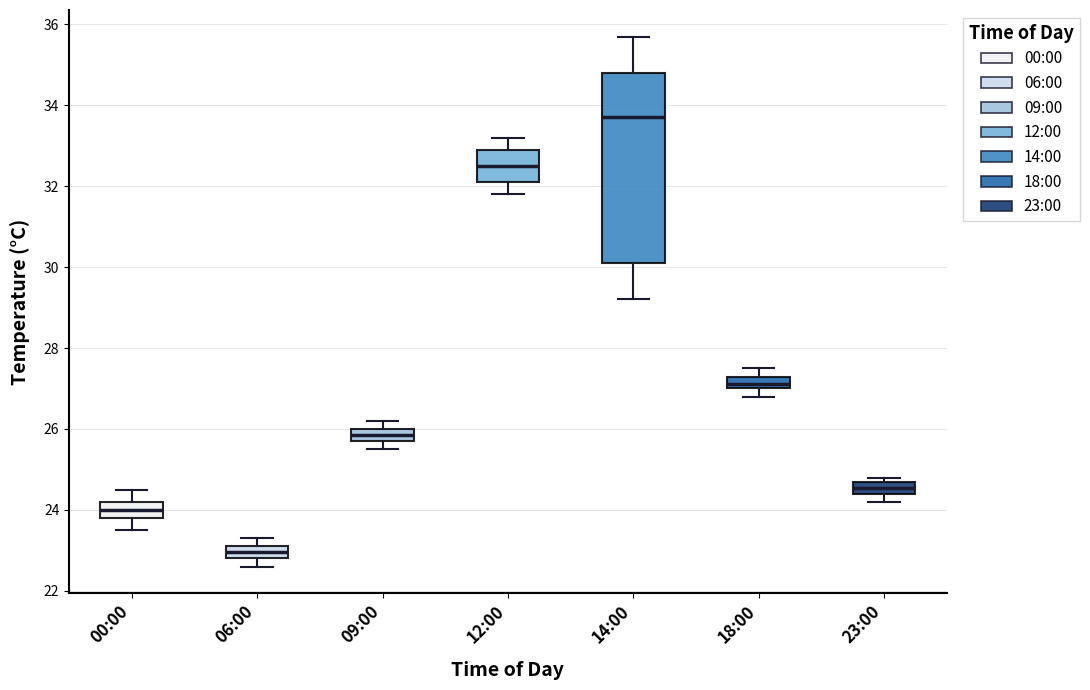

Which box has the highest median line?

14:00